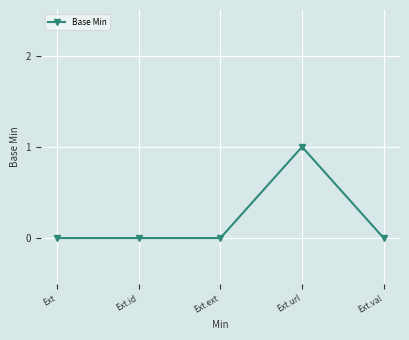

Which category has the highest value across all series?

Ext.url